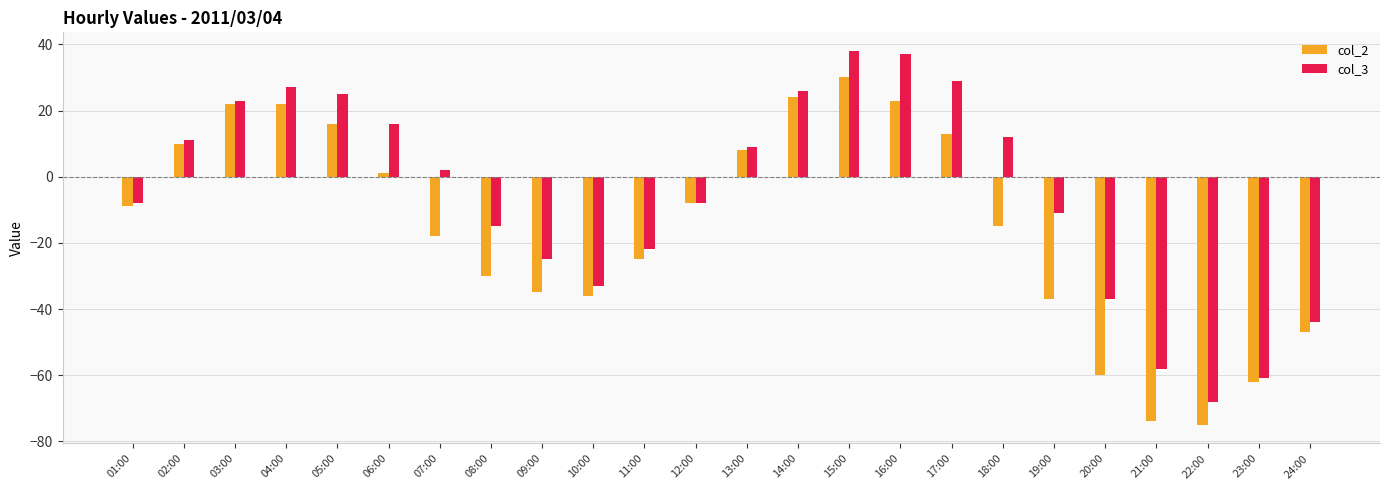

Is the value of col_2 at 09:00 greater than the value of col_3 at 02:00?

No